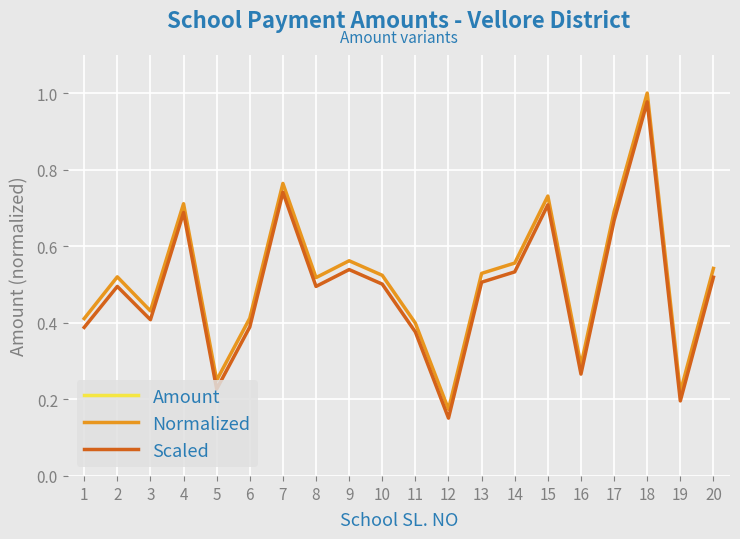

What are all the series names shown in the legend?

Amount, Normalized, Scaled